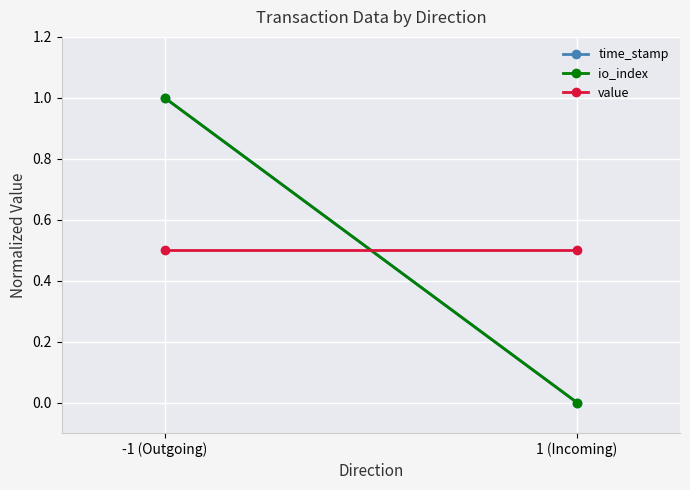

Count the io_index values in the range 0 to 1.

2